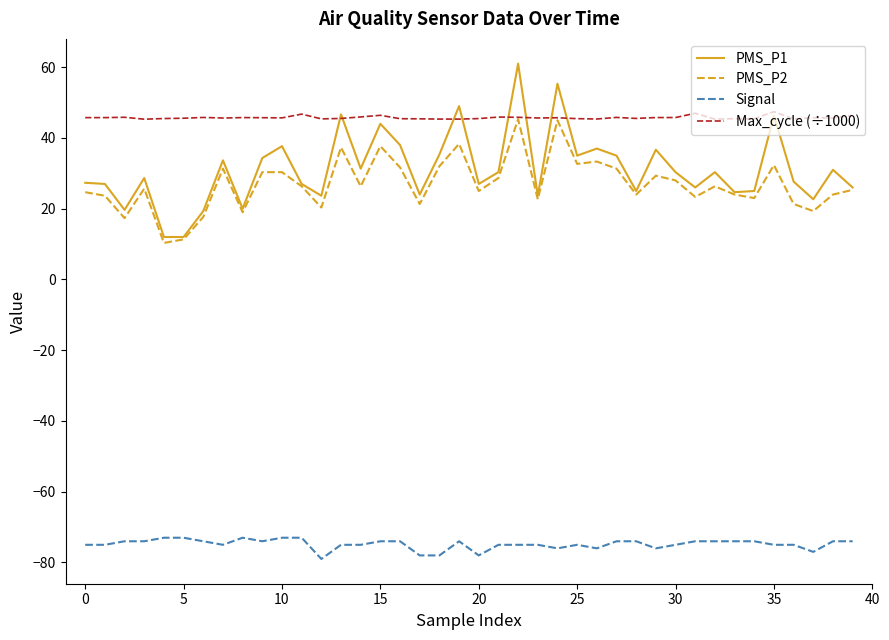

True or false: Signal and PMS_P1 intersect in this chart.

False